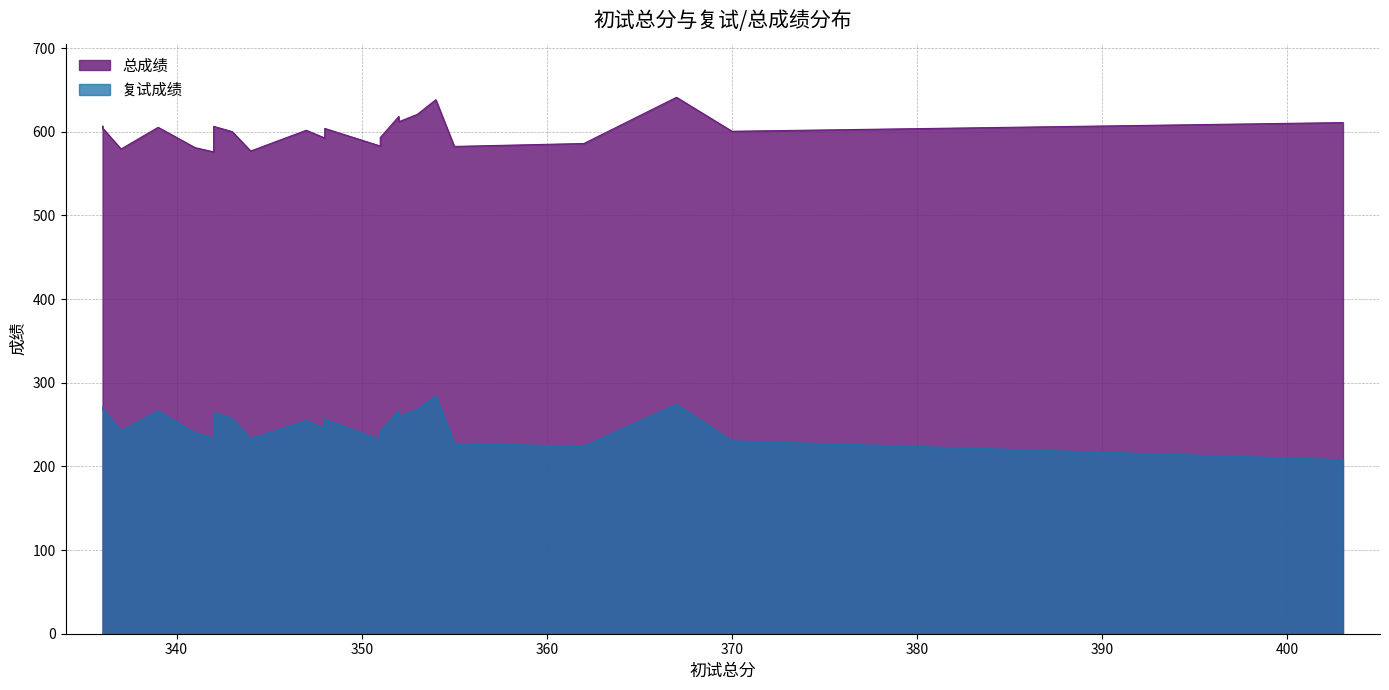

Rank the series by their maximum value, from lowest to highest.

复试成绩, 总成绩